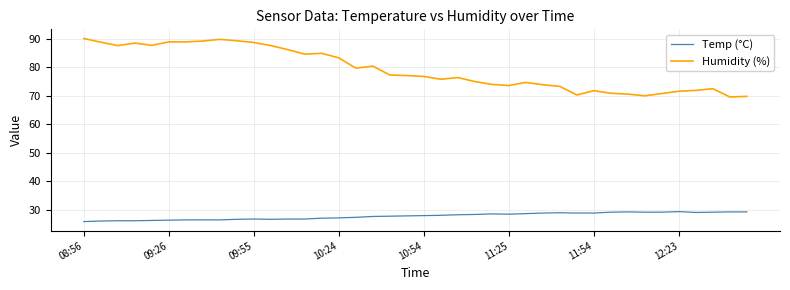

Which series has the largest total across all categories?

Humidity (%)